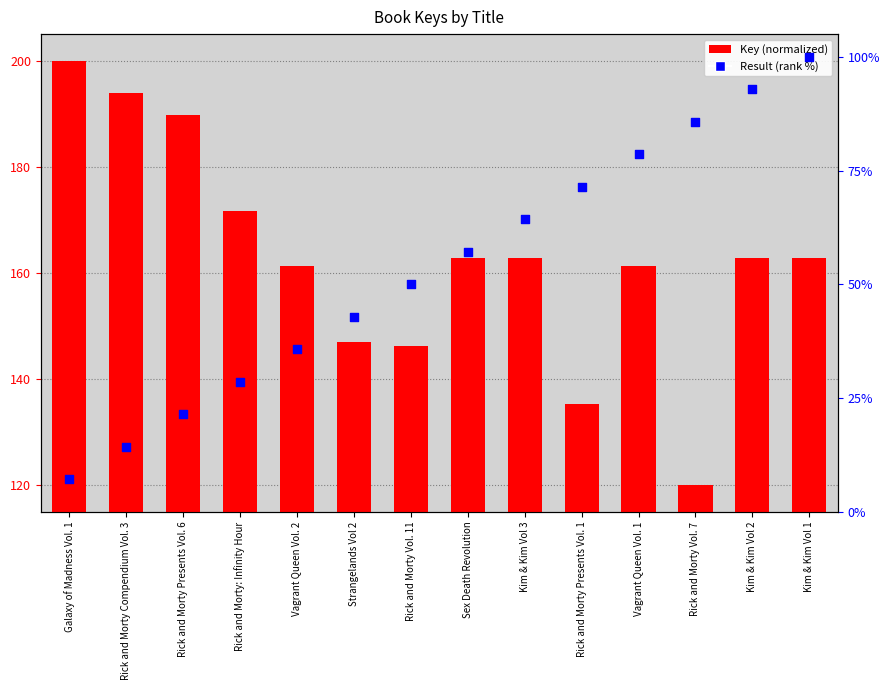

Which series contains the lowest Y value?

Result (rank %)